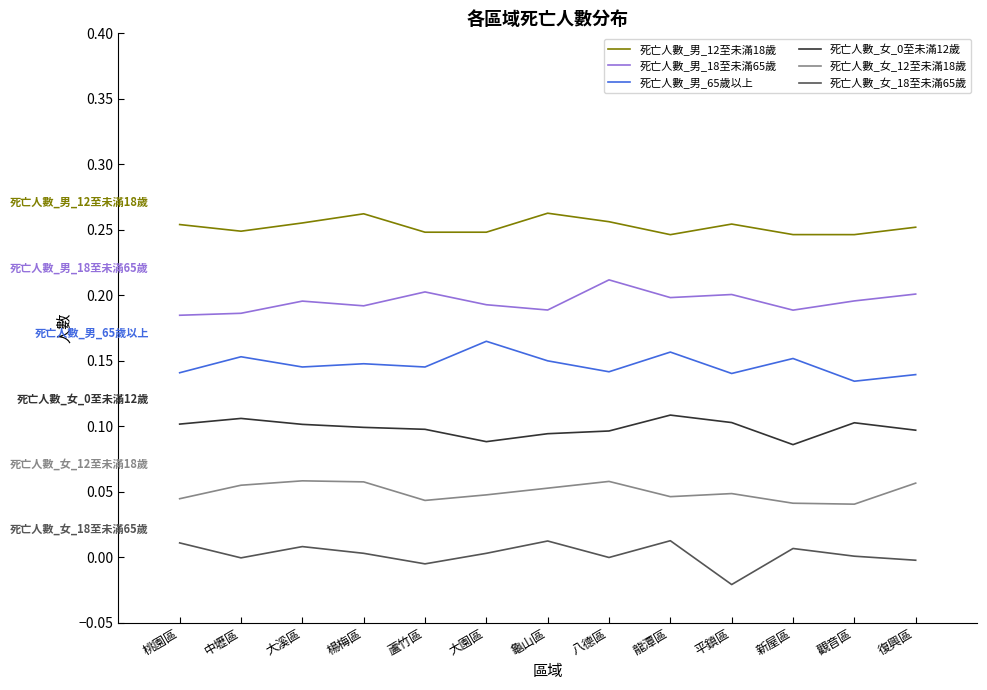

The value of 死亡人數_男_12至未滿18歲 at 龍潭區 is 0.1. True or false?

False